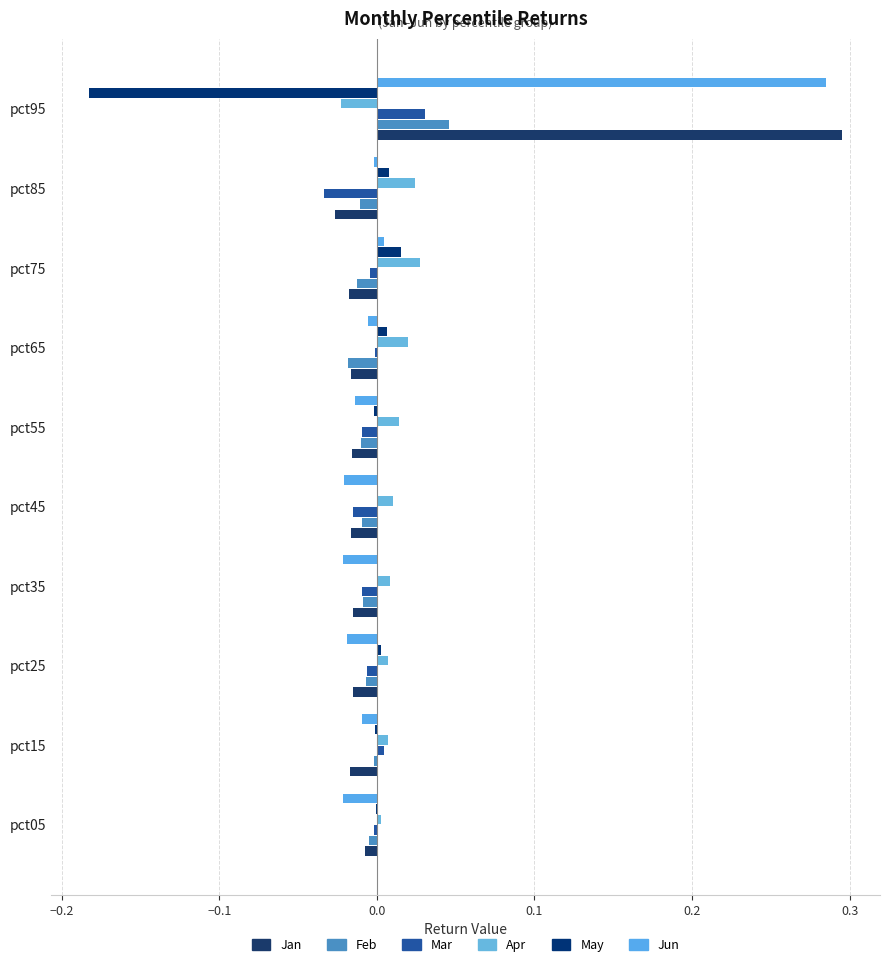

What is the sum of all Apr values?

0.1